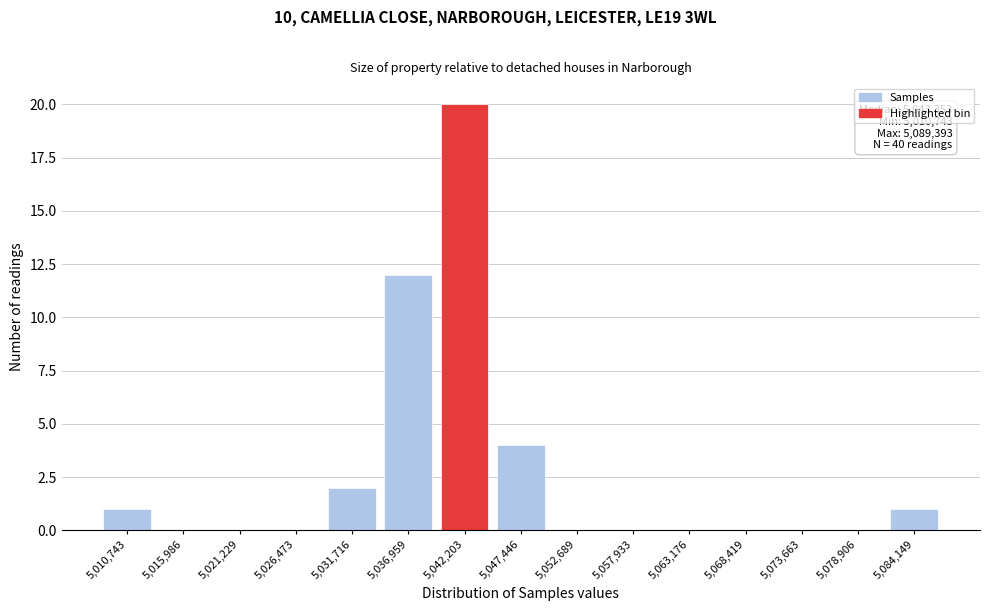

Reading left to right, list all the values displayed in this chart.

5,010,743=1	5,015,986=0	5,021,229=0	5,026,473=0	5,031,716=2	5,036,959=12	5,042,203=20	5,047,446=4	5,052,689=0	5,057,933=0	5,063,176=0	5,068,419=0	5,073,663=0	5,078,906=0	5,084,149=1